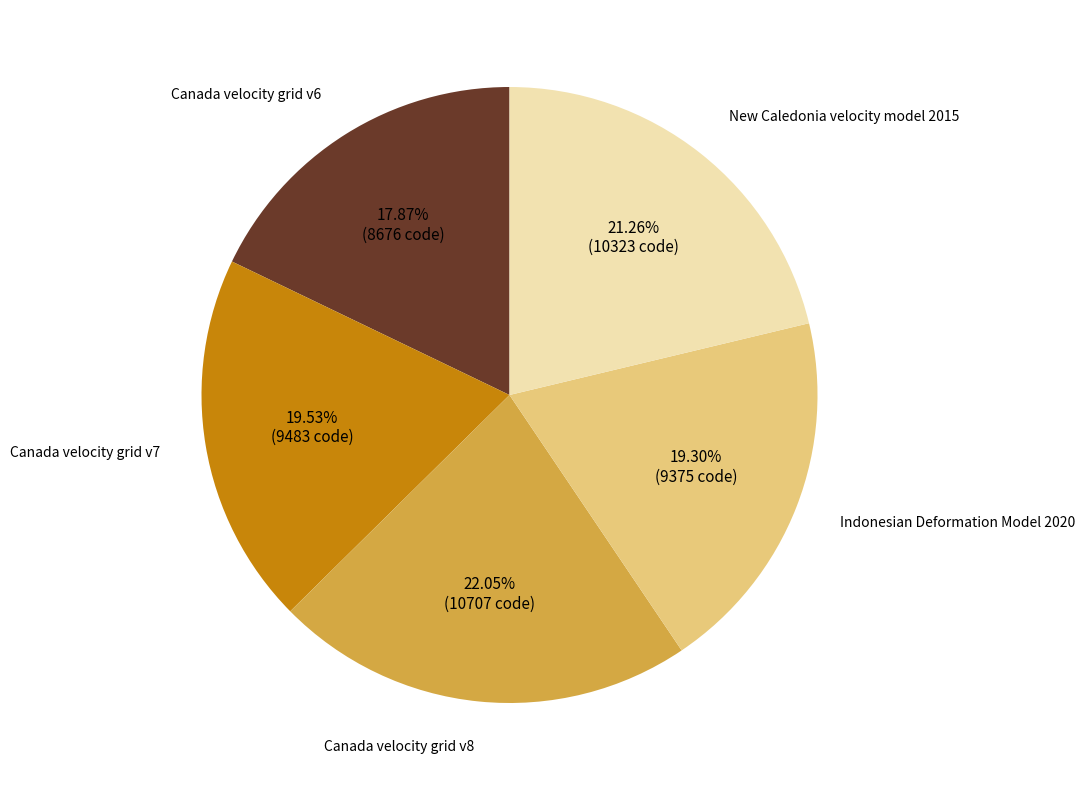

Does any single category account for the majority?

No